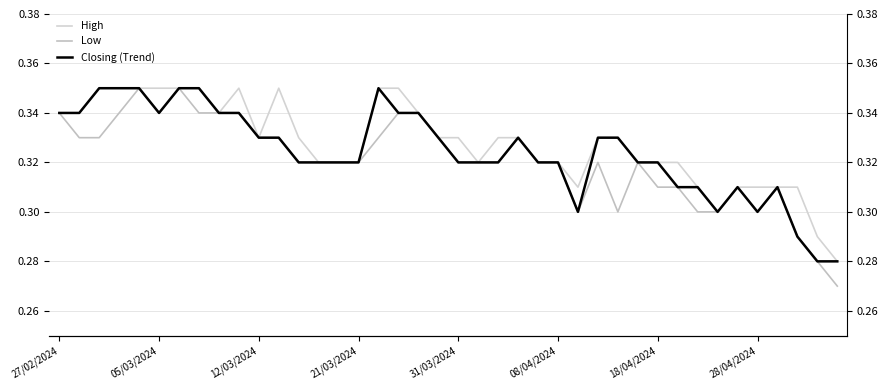

How many series are shown in this chart?

3